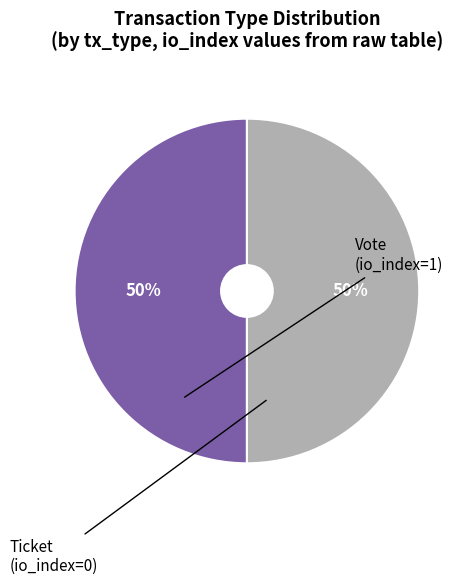

How many segments does this pie chart have?

2